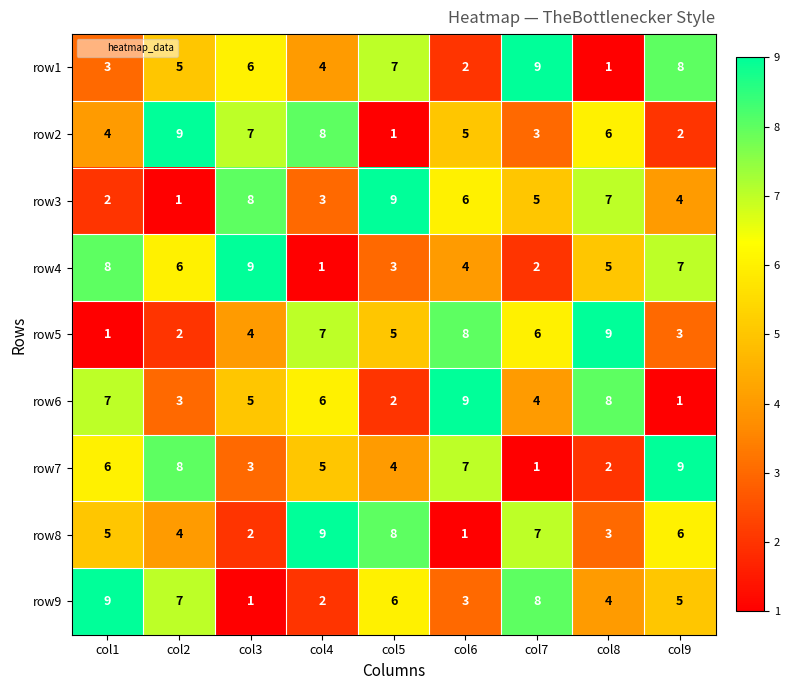

What is the difference between the maximum and minimum values in the row7 series?

8